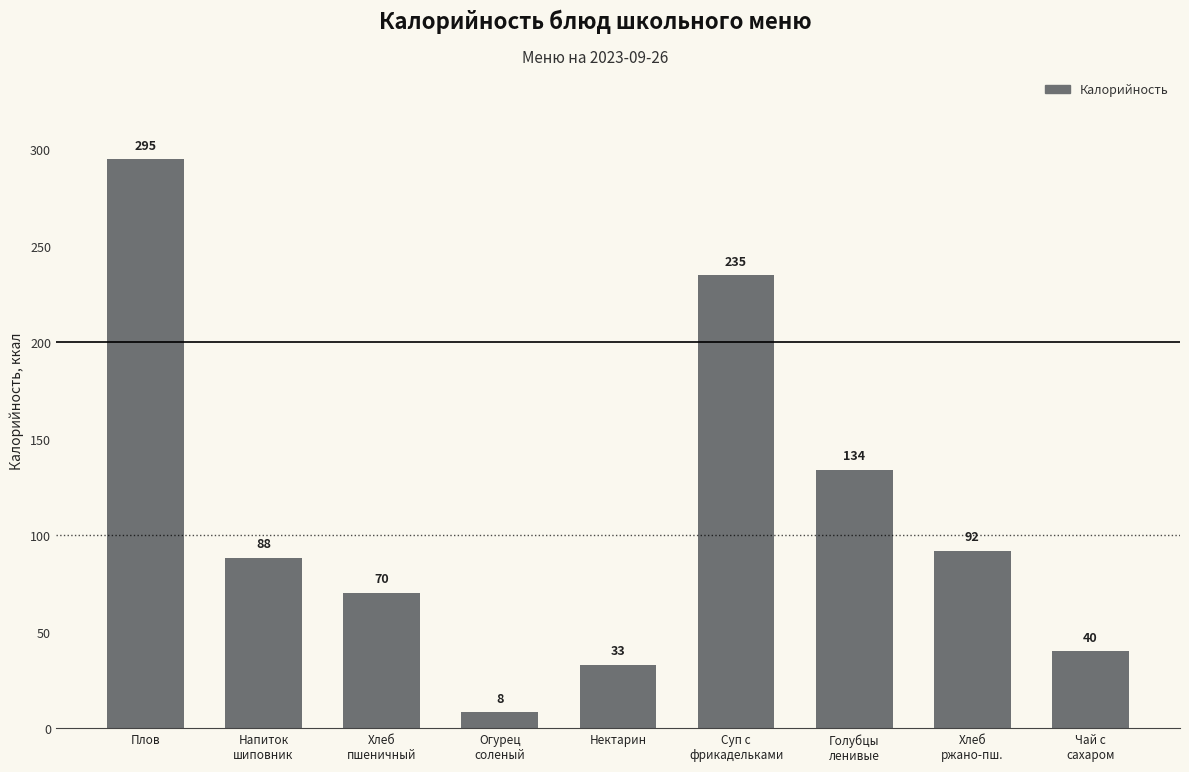

What is the label of the 1st bar from the left?

Плов